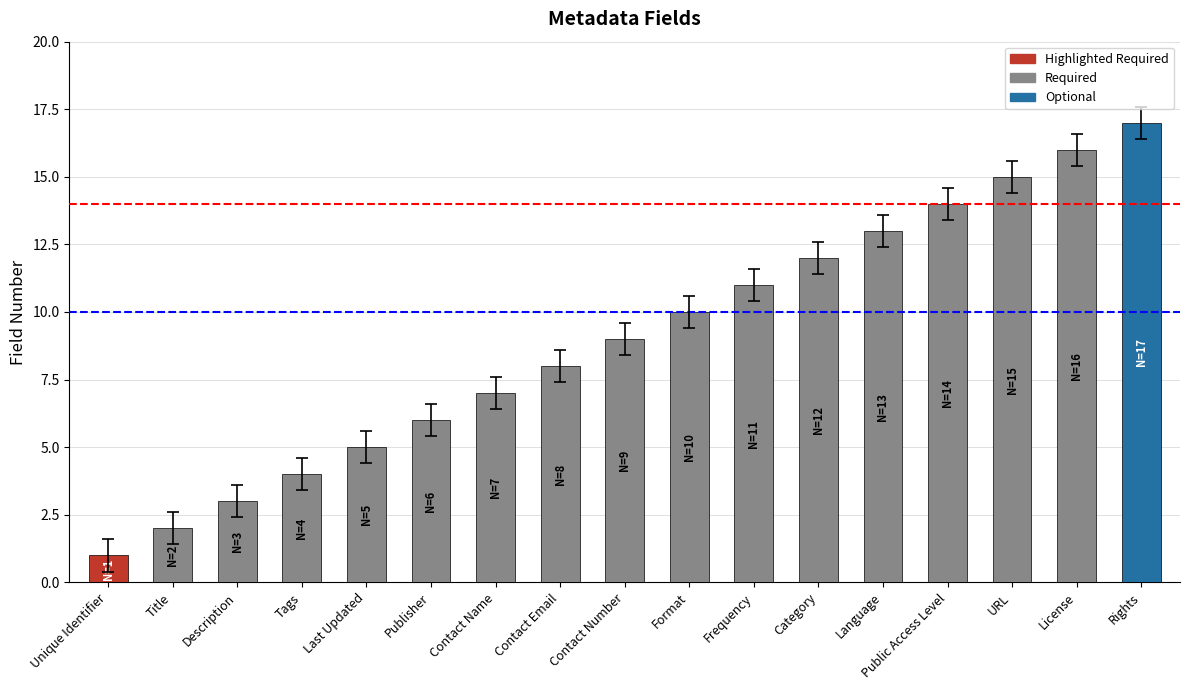

List the labels in order of value, smallest first.

Unique Identifier, Title, Description, Tags, Last Updated, Publisher, Contact Name, Contact Email, Contact Number, Format, Frequency, Category, Language, Public Access Level, URL, License, Rights